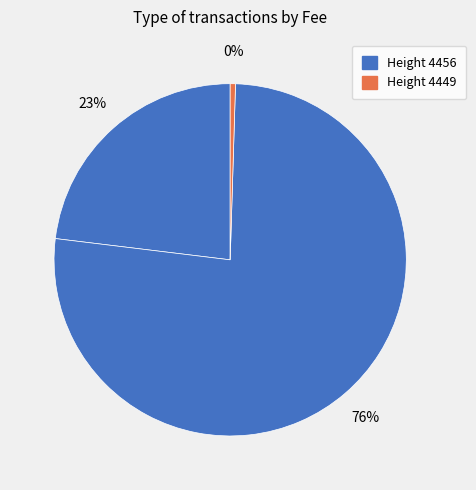

Count the number of slices in the pie.

3